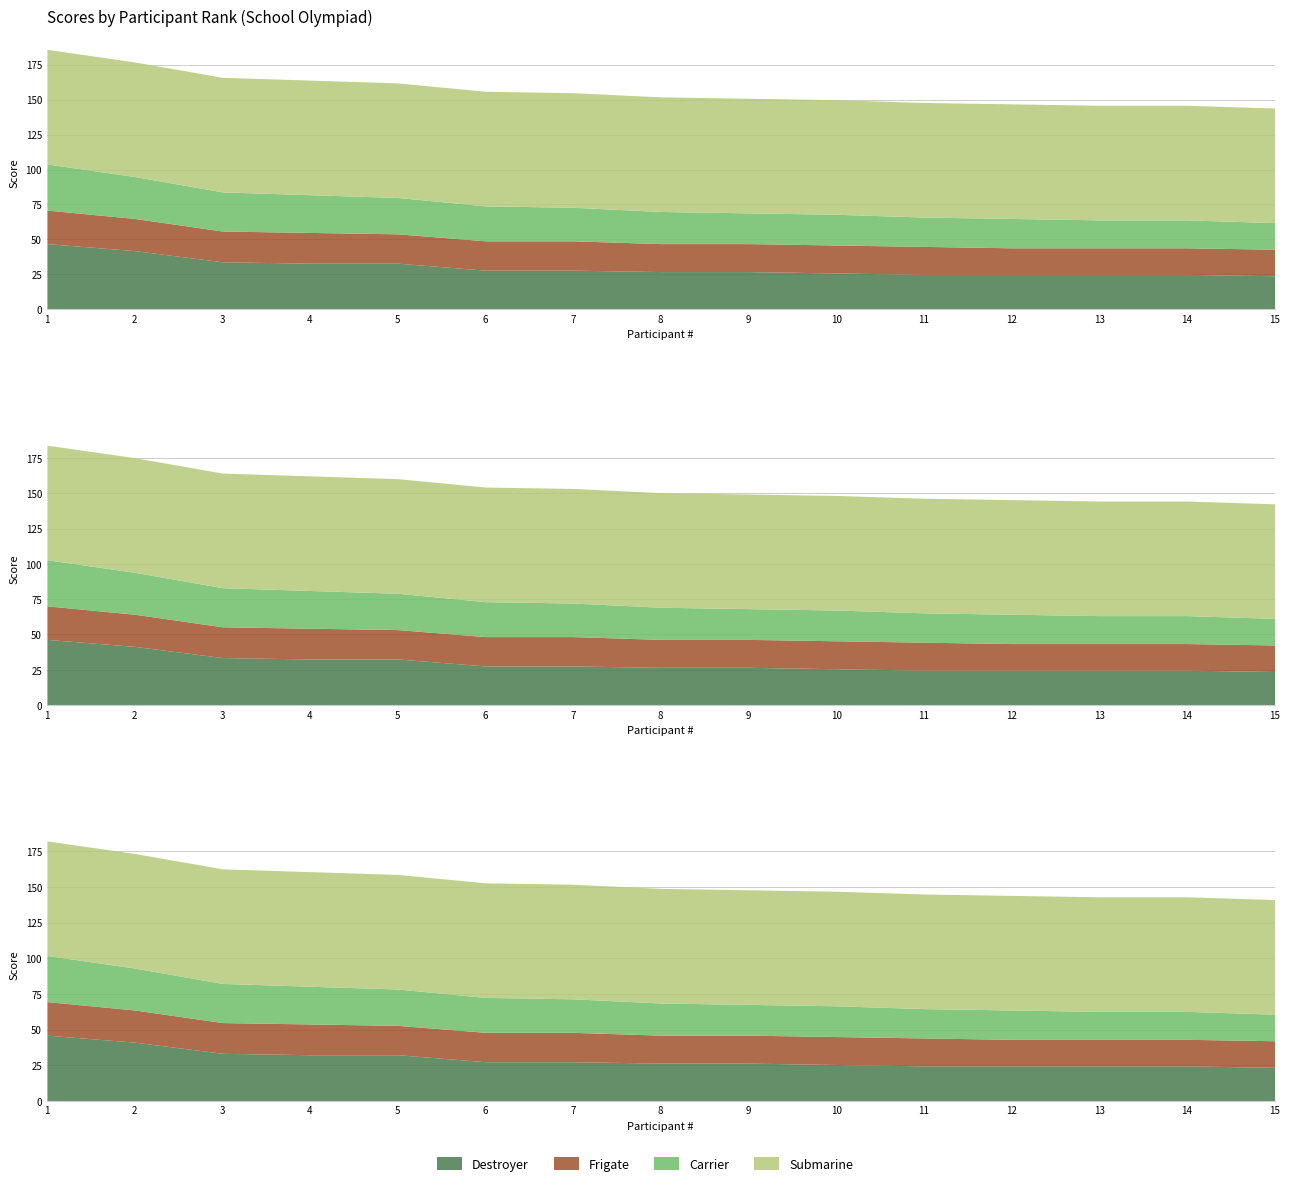

True or false: Destroyer and Carrier cross at least once.

False